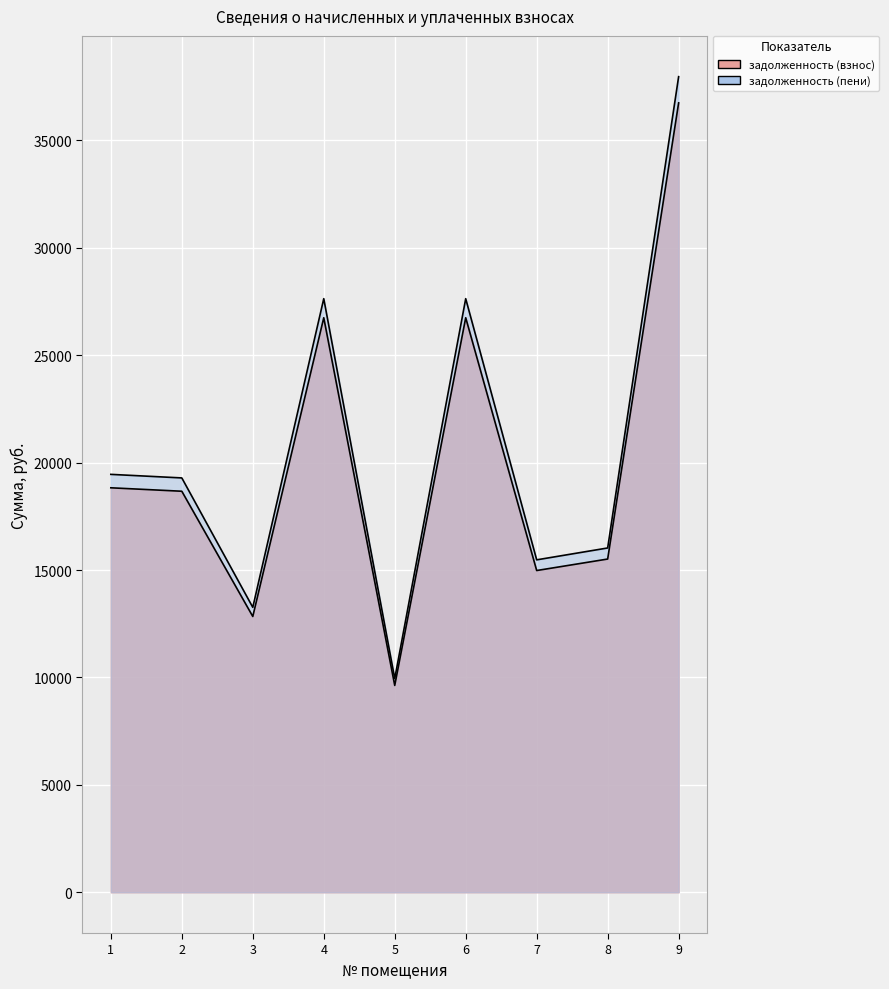

What is the value of the задолженность (пени) point at the 1st from the left?

19451.6